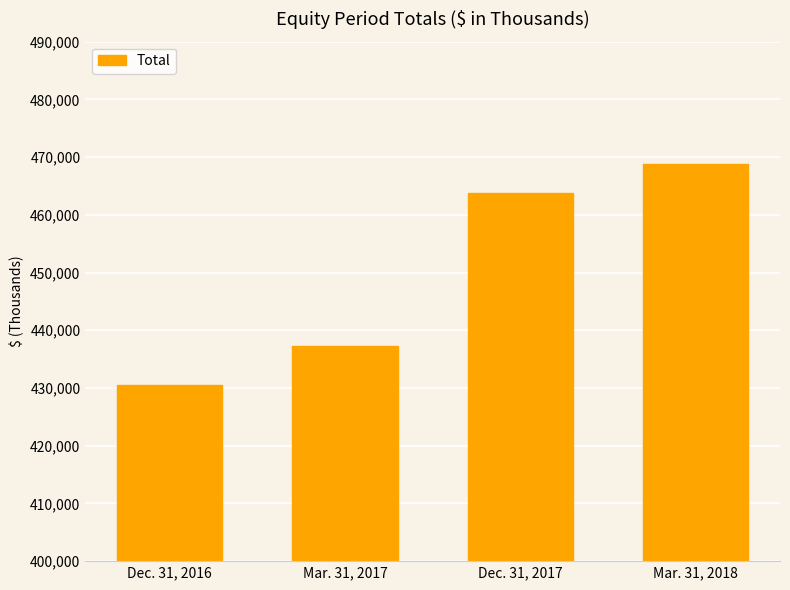

Which category has the lowest value across all series?

Dec. 31, 2016